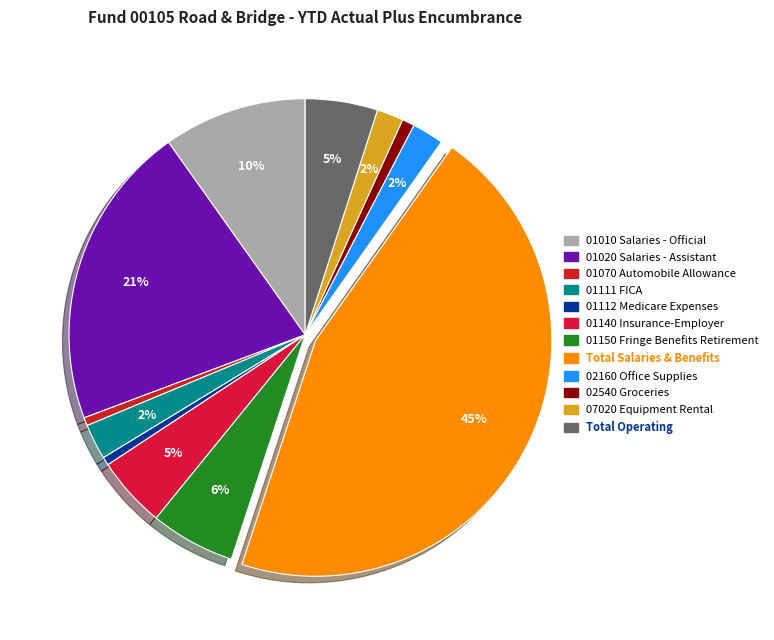

To the nearest percent, what is the average slice percentage?

8%